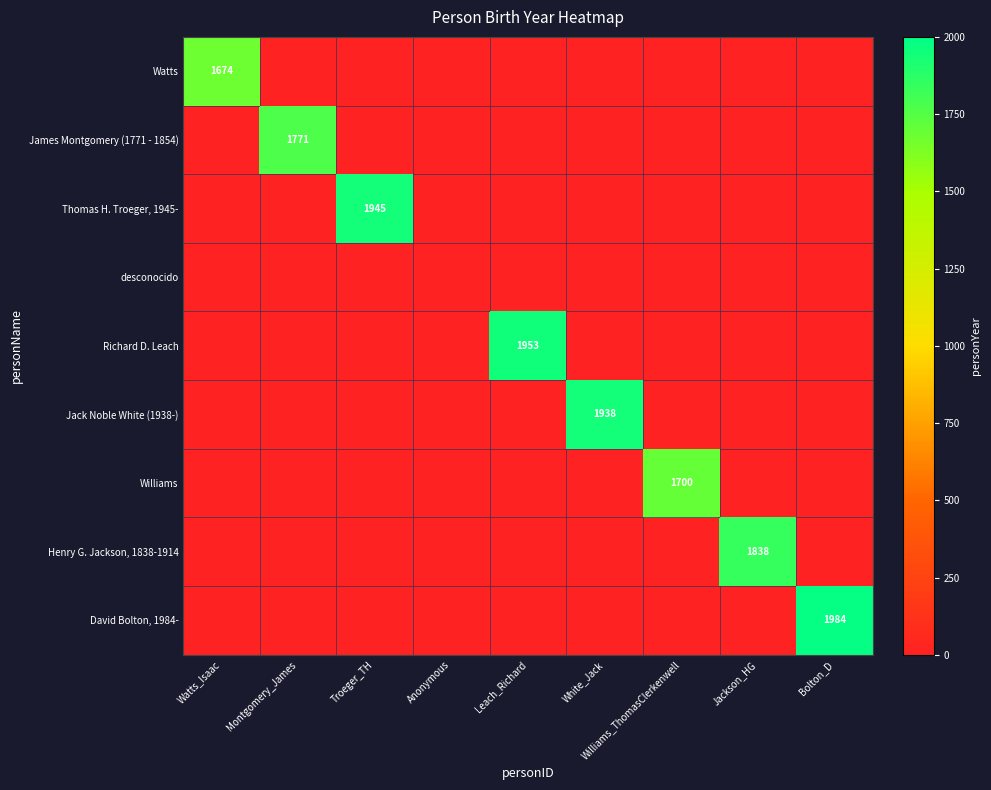

What is the difference between the highest and lowest values at Watts_Isaac?

1674